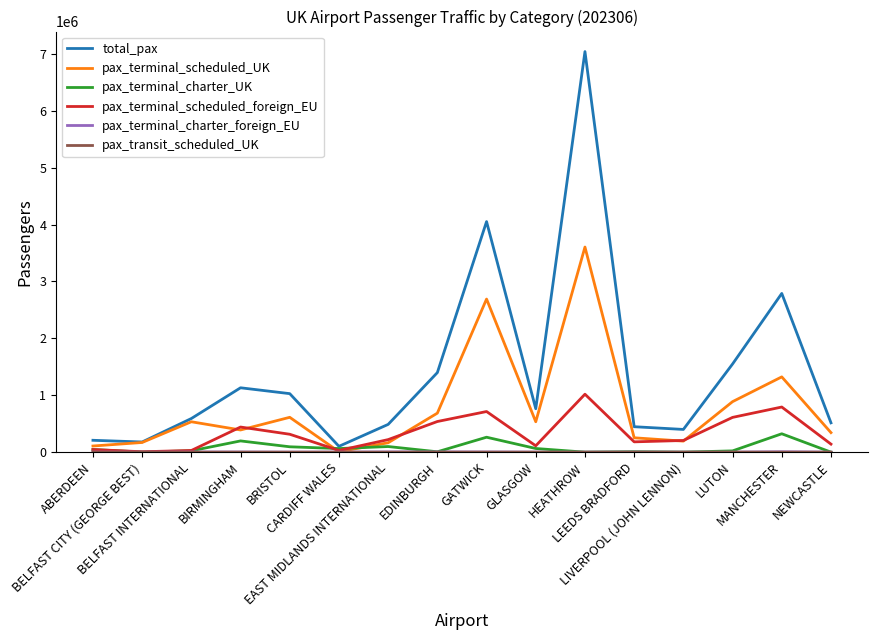

The value of pax_terminal_scheduled_UK at LUTON is 442101. True or false?

False